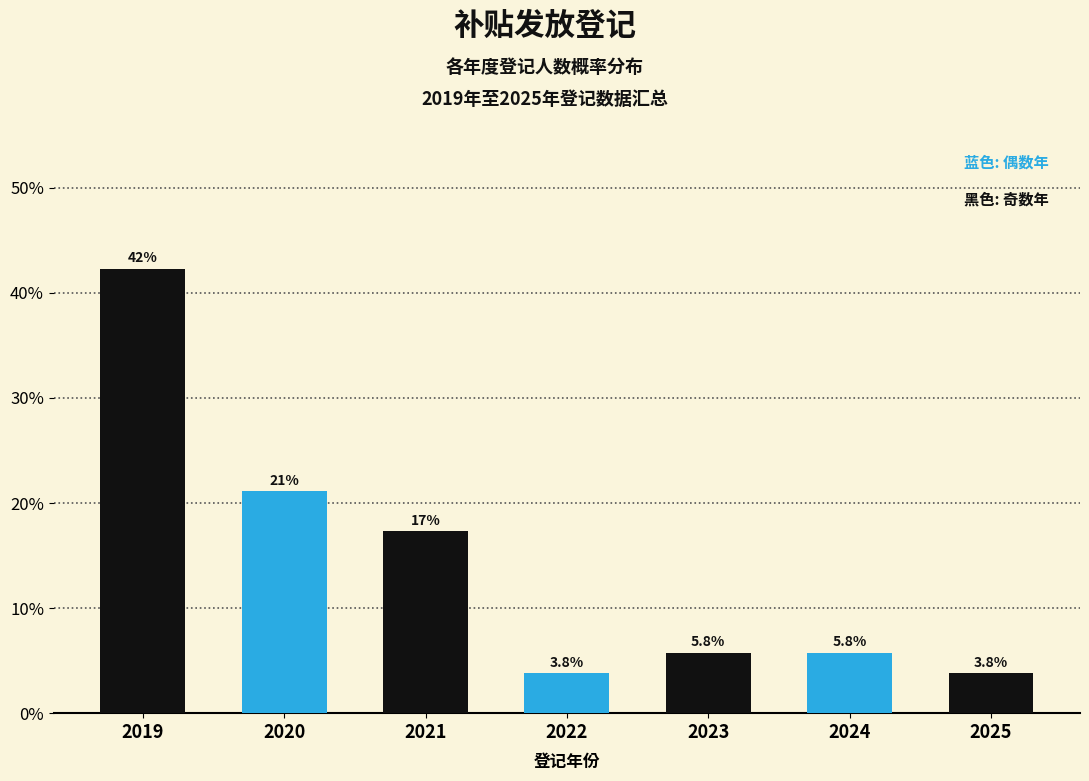

Reading left to right, extract all data points from this chart.

2019=42.3	2020=21.2	2021=17.3	2022=3.8	2023=5.8	2024=5.8	2025=3.8